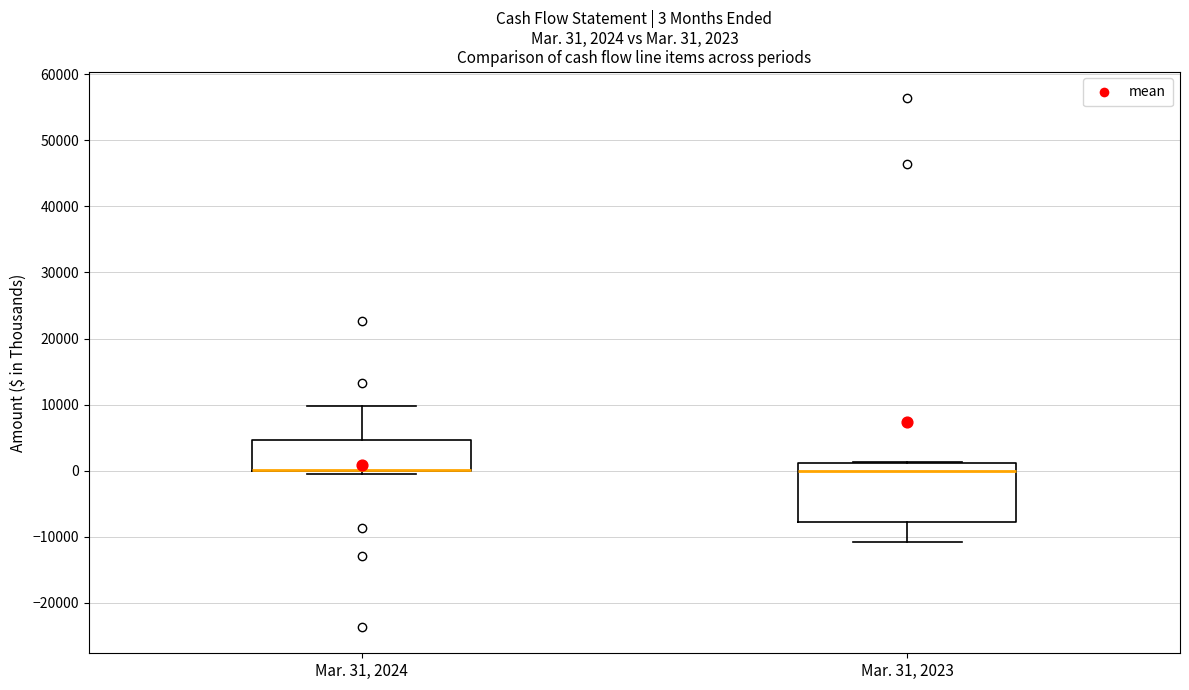

Comparing the boxes themselves (not the whiskers), which one is the tallest?

Mar. 31, 2023